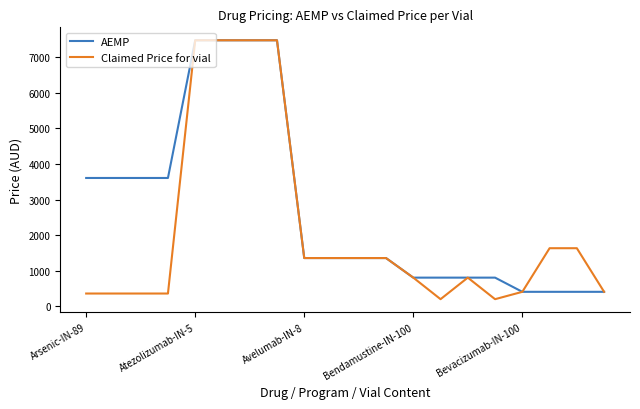

List the series in order of their overall mean, lowest first.

Claimed Price for vial, AEMP